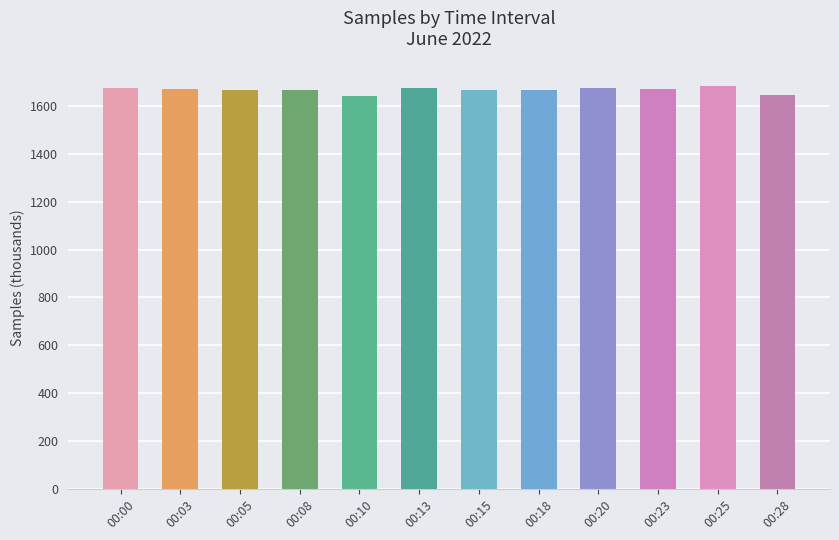

What is the sum of the values at 00:05 and 00:25?

3350.4